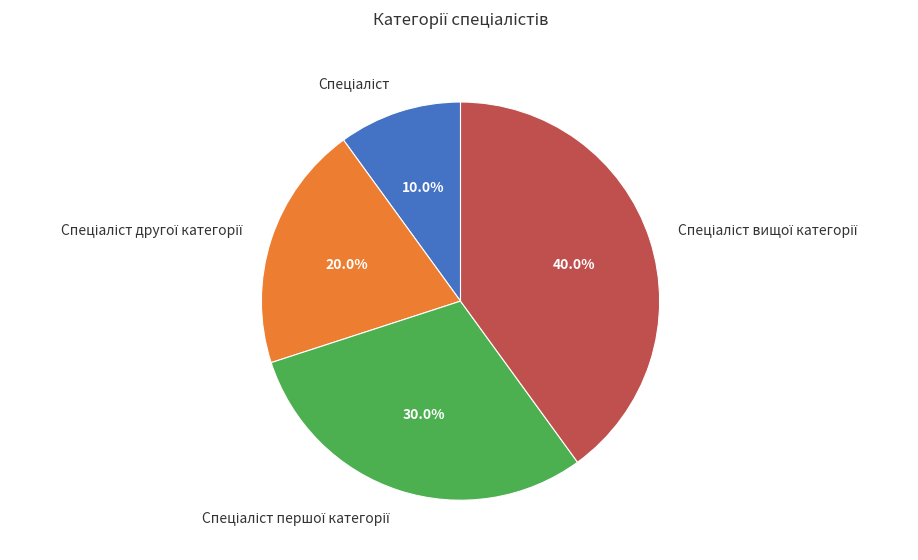

Count the number of slices in the pie.

4